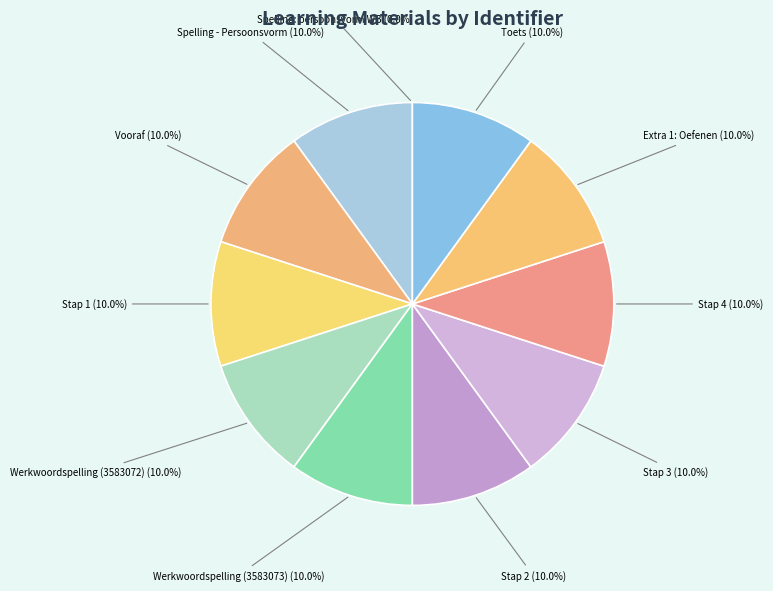

Rank the categories by value from lowest to highest.

Spelling: persoonsvorm WB, Spelling - Persoonsvorm, Vooraf, Stap 1, Werkwoordspelling (3583072), Werkwoordspelling (3583073), Stap 2, Stap 3, Stap 4, Extra 1: Oefenen, Toets